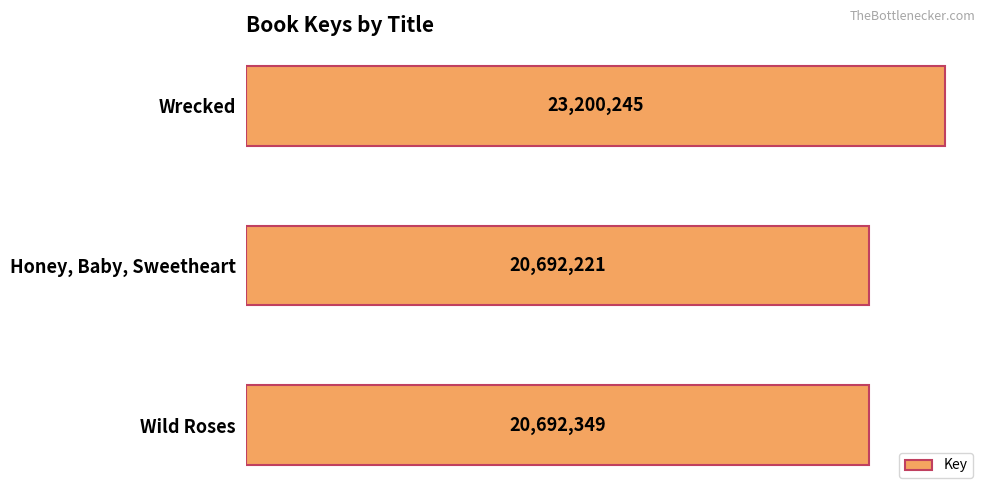

Are the bars grouped side by side (vs. stacked)?

No